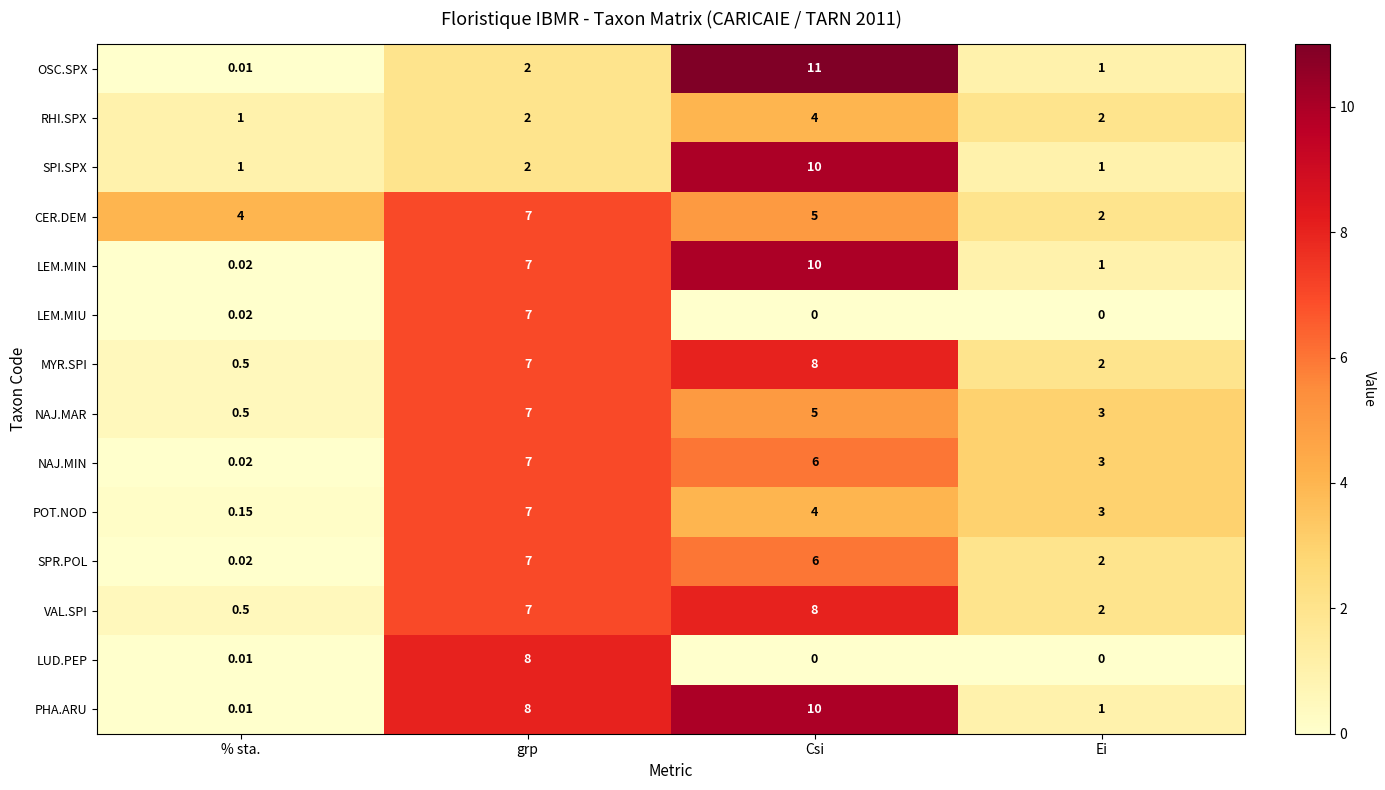

What is the total value across all series at % sta.?

7.8